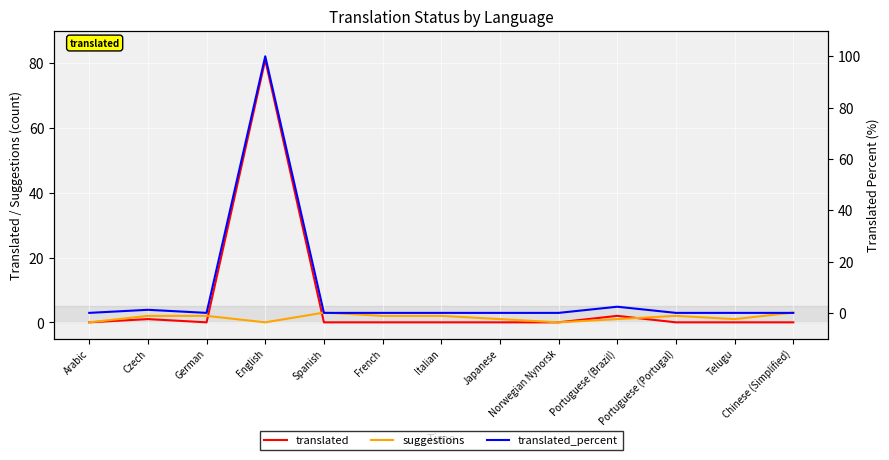

At which label does suggestions first exceed 2?

Spanish